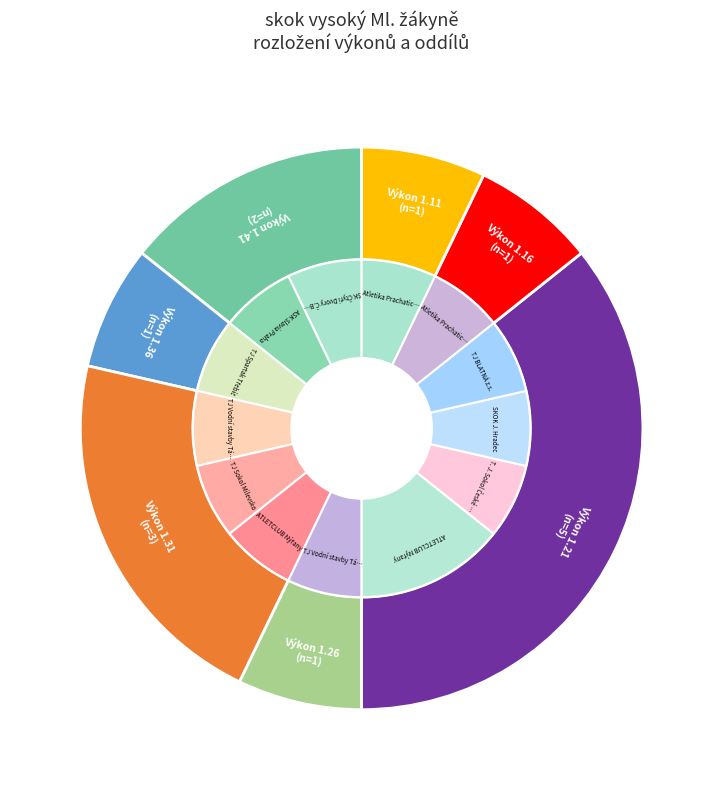

How many segments does this pie chart have?

7